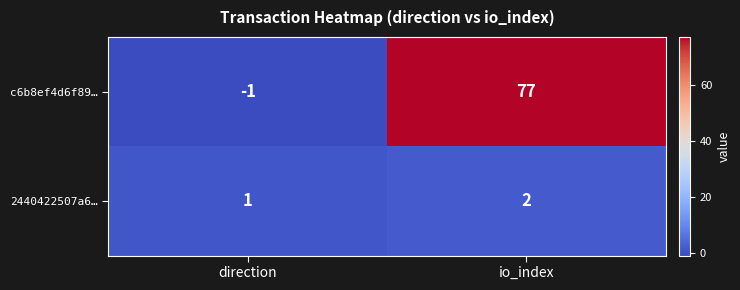

Reading right to left, what are all the values shown in this chart?

c6b8ef4d6f89…: io_index=77	direction=-1
2440422507a6…: io_index=2	direction=1